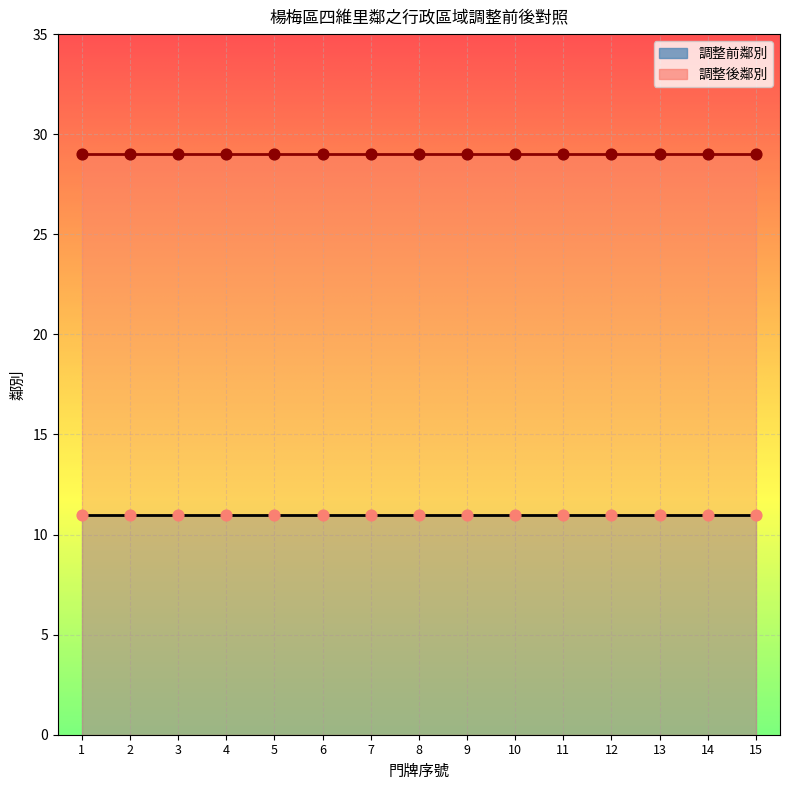

Is the value of 調整前鄰別 at 4 greater than the value of 調整後鄰別 at 11?

No